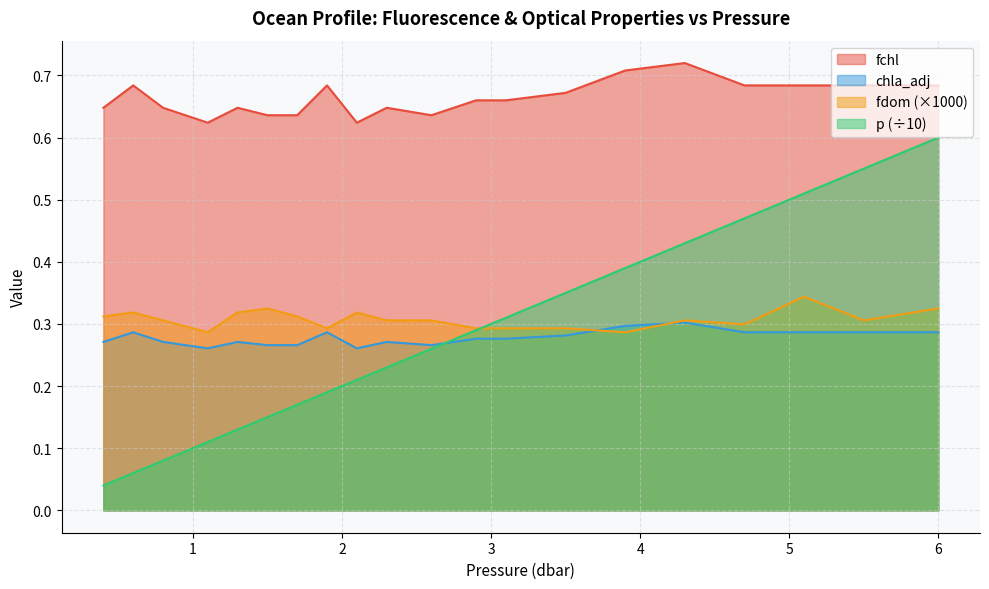

Is the value of p at 3.1 greater than the value of chla_adj at 2.6?

Yes